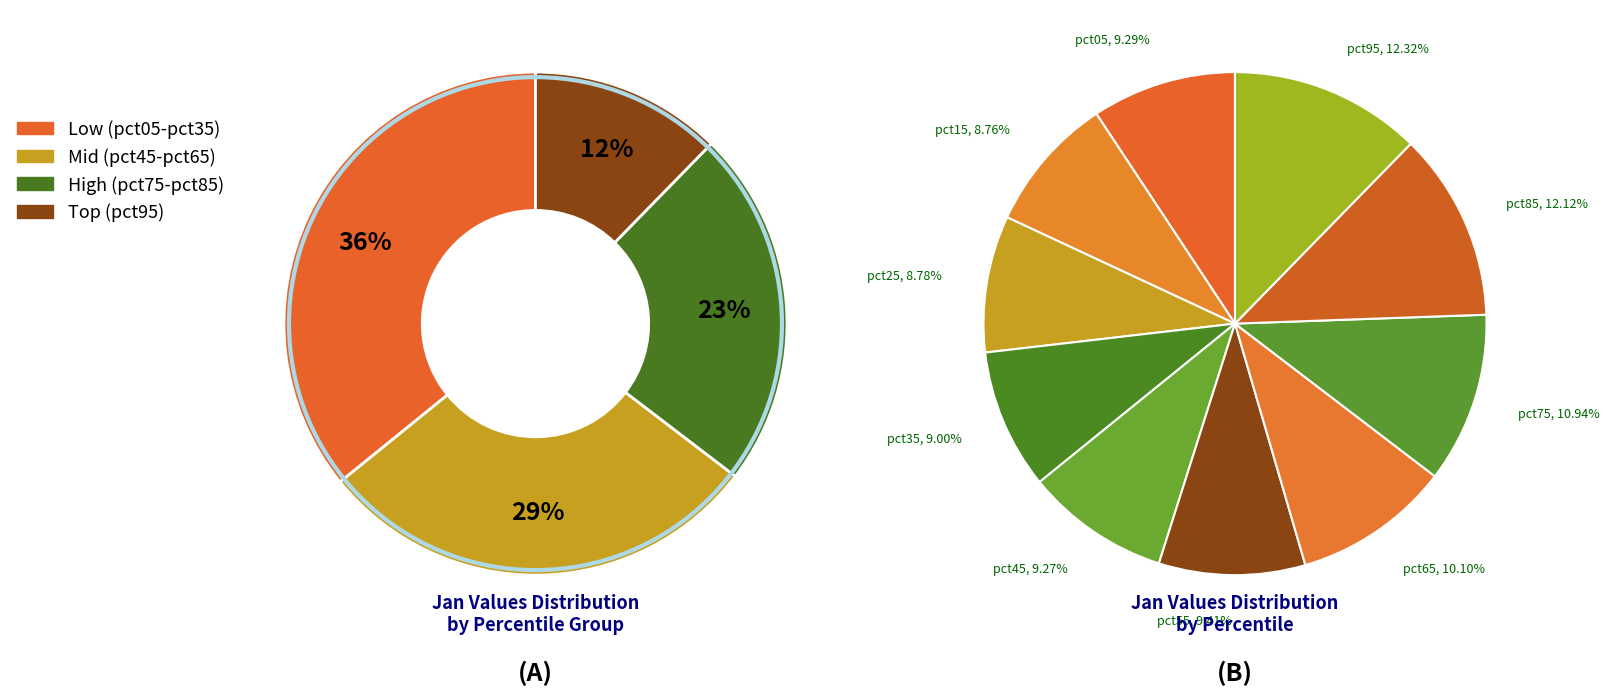

The pct55 slice represents 2% of the pie. True or false?

False